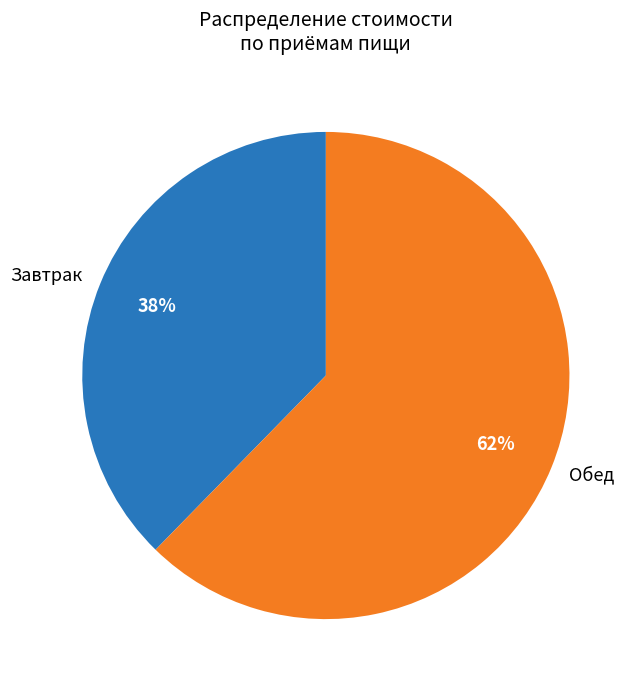

Count the number of slices in the pie.

2